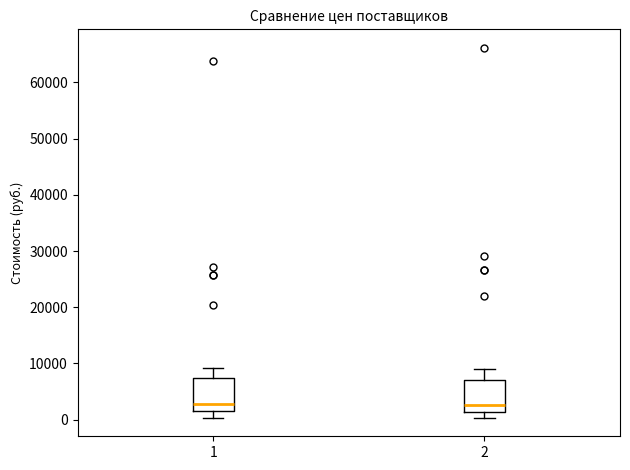

Reading left to right, transcribe this box plot: for each box, give where its median line is, the range the box spans, and where its two whiskers end, as read against the y-axis. The values are not printed on the chart, so give them approximately, as read against the axis.

1: median 3000, box 1000 to 7000, whiskers 0 to 9000
2: median 3000, box 1000 to 7000, whiskers 0 to 9000